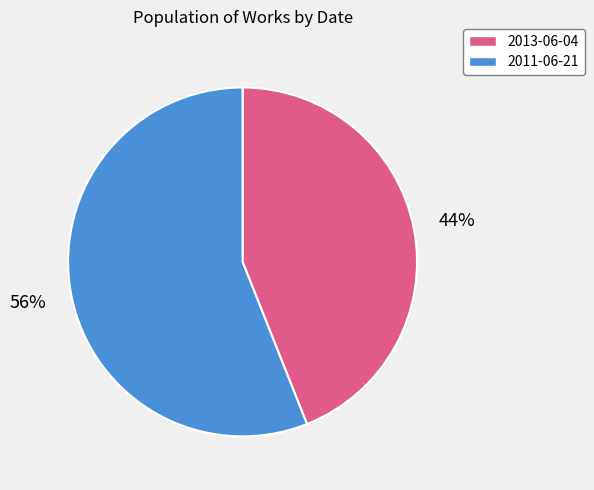

Rank the categories by value from highest to lowest.

2011-06-21, 2013-06-04